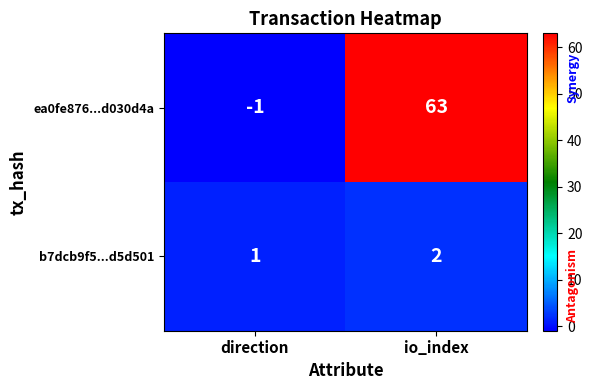

What is the difference between the highest and lowest values at direction?

2